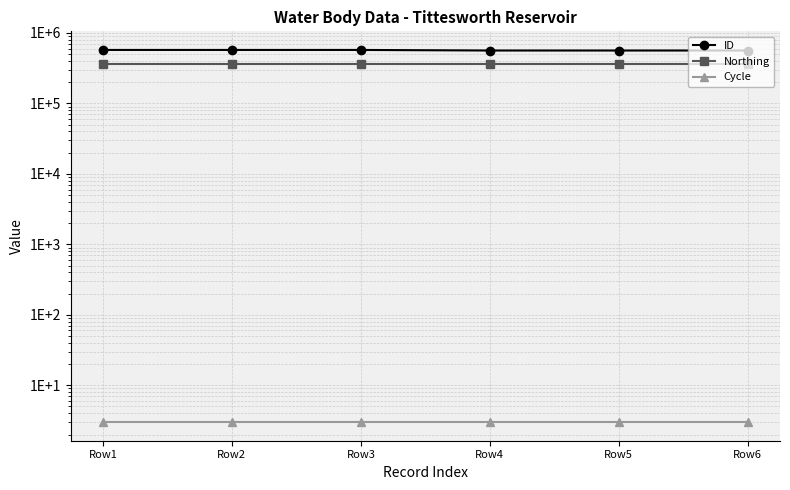

The value of Cycle at Row6 is 3. True or false?

True